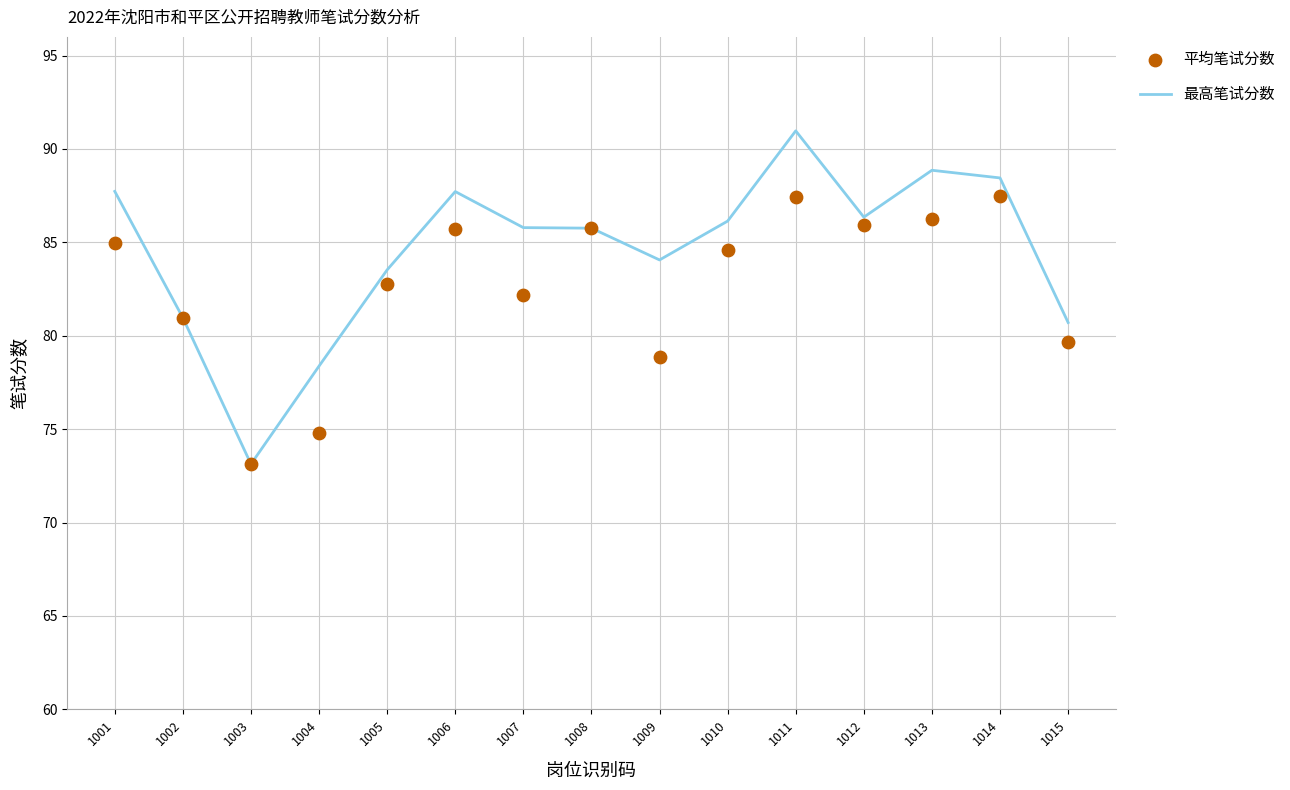

Which series has the largest Y range (max minus min)?

最高笔试分数